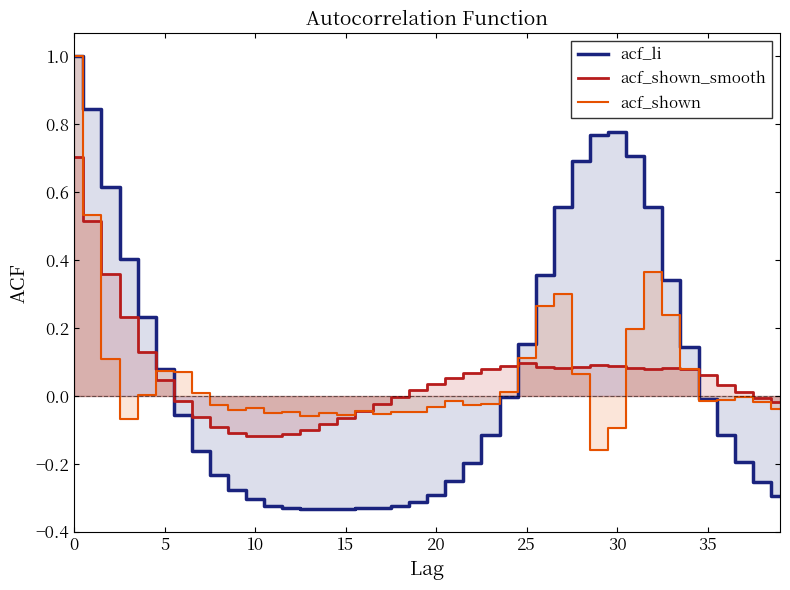

The value of acf_li at 15 is -0.2. True or false?

False